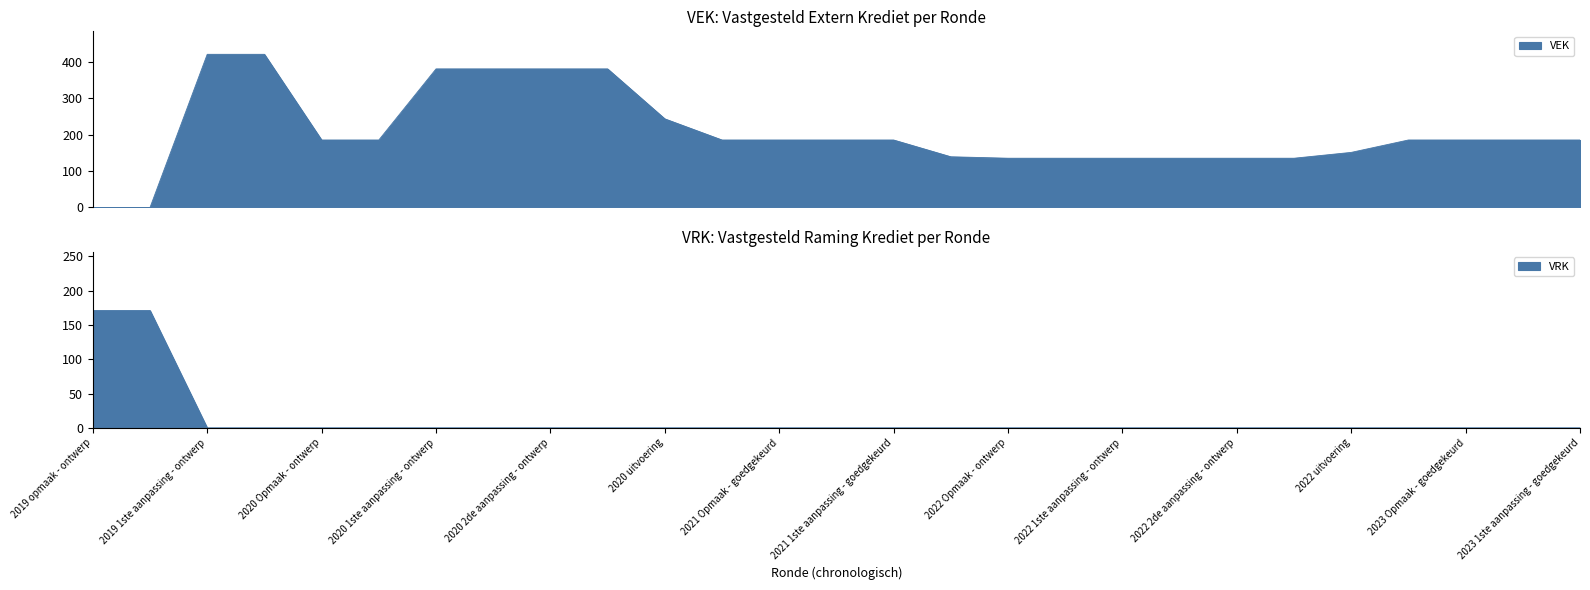

What is the maximum value for VRK?

171